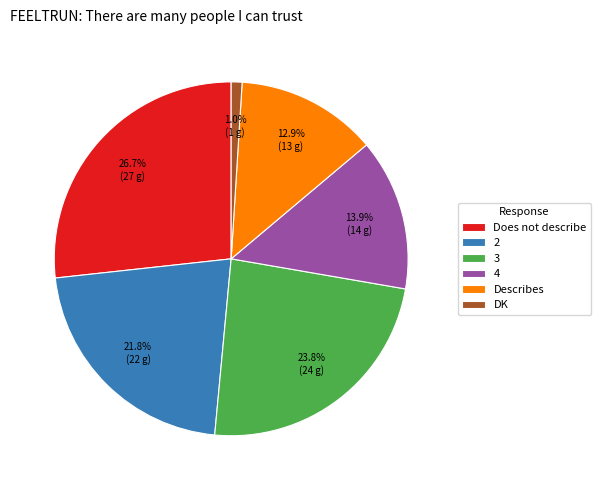

What is the total percentage of DK and 2?

22.8%